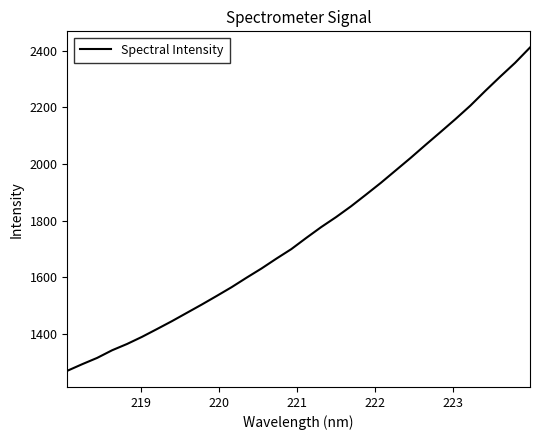

What is the greatest value displayed?

2411.3